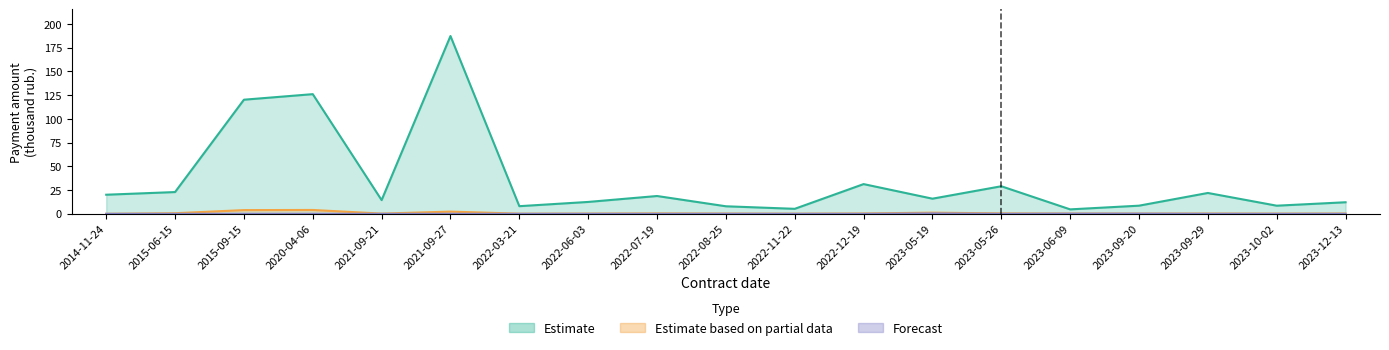

True or false: Estimate based on partial data has a value of 0.4 at 2023-10-02.

False